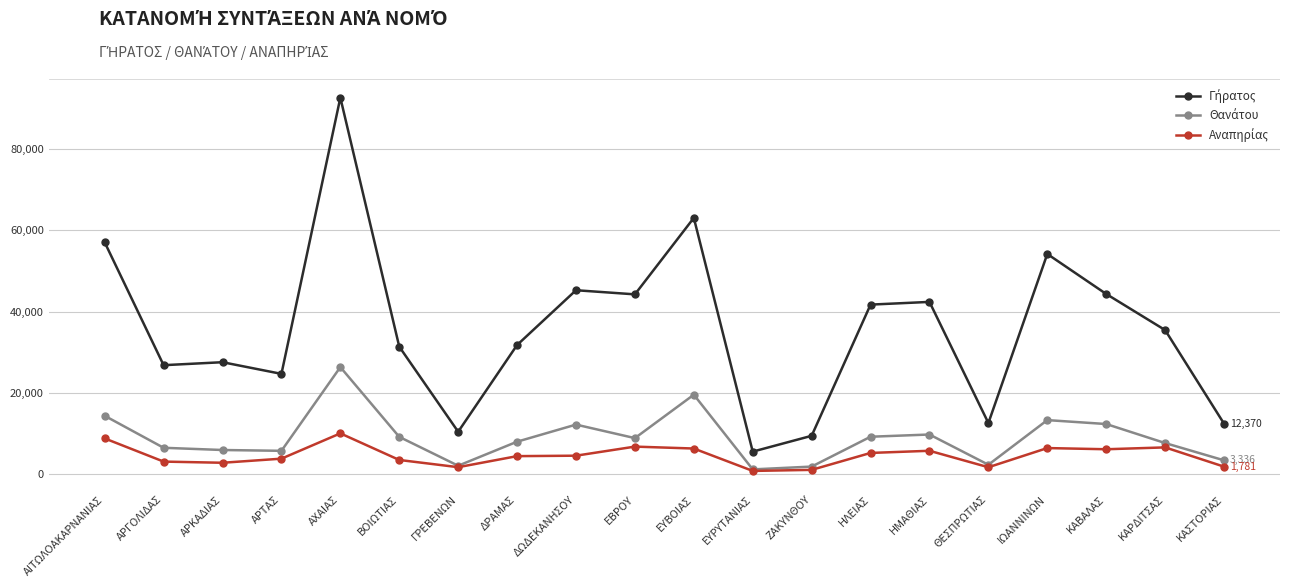

At how many categories does at least one series exceed 38528?

9